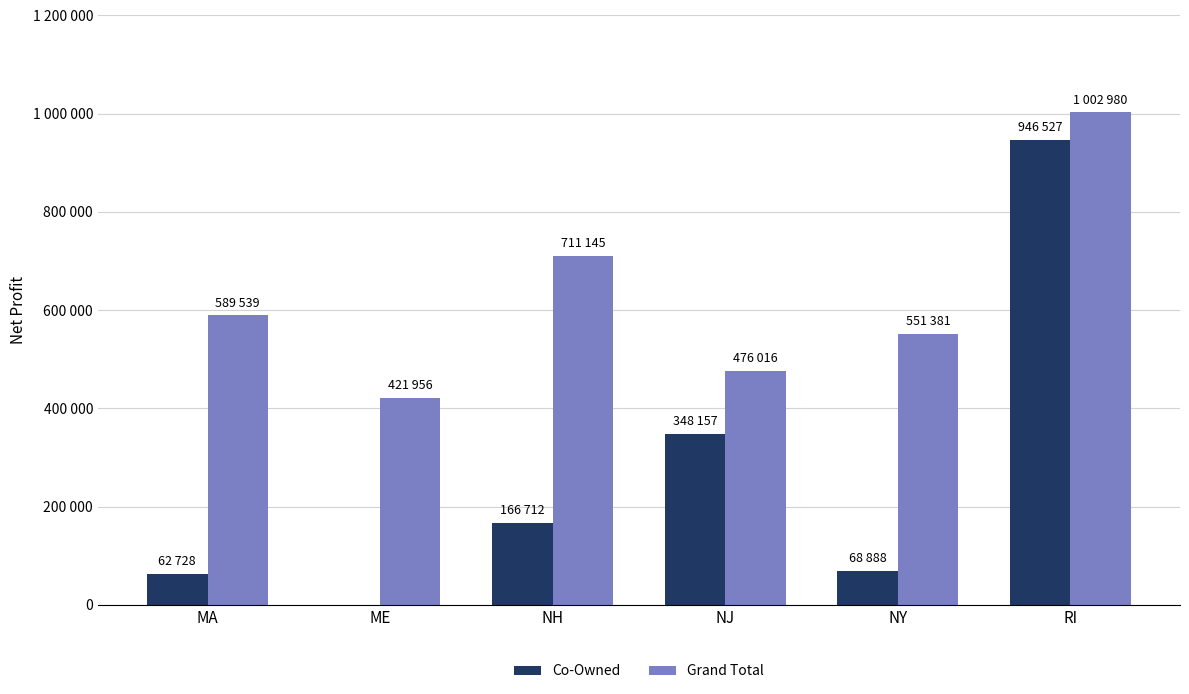

What are all the series names shown in the legend?

Co-Owned, Grand Total